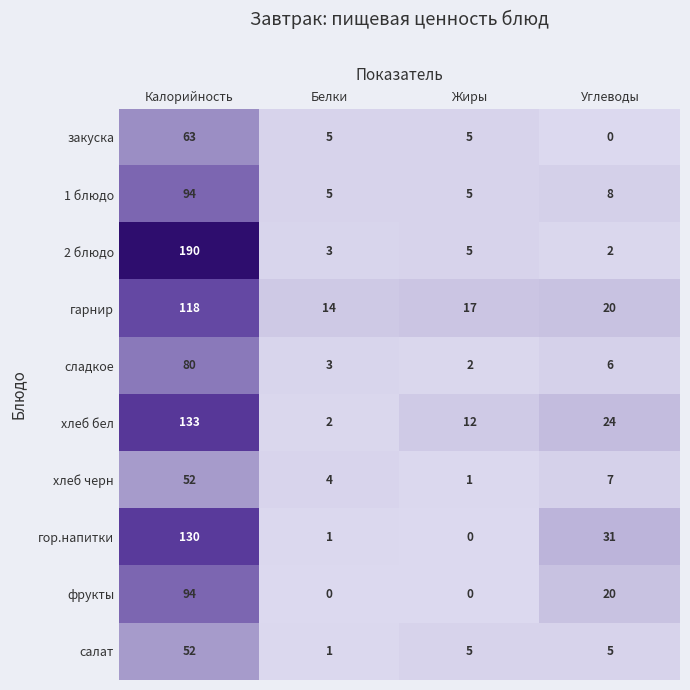

What is the maximum value shown in the chart?

190